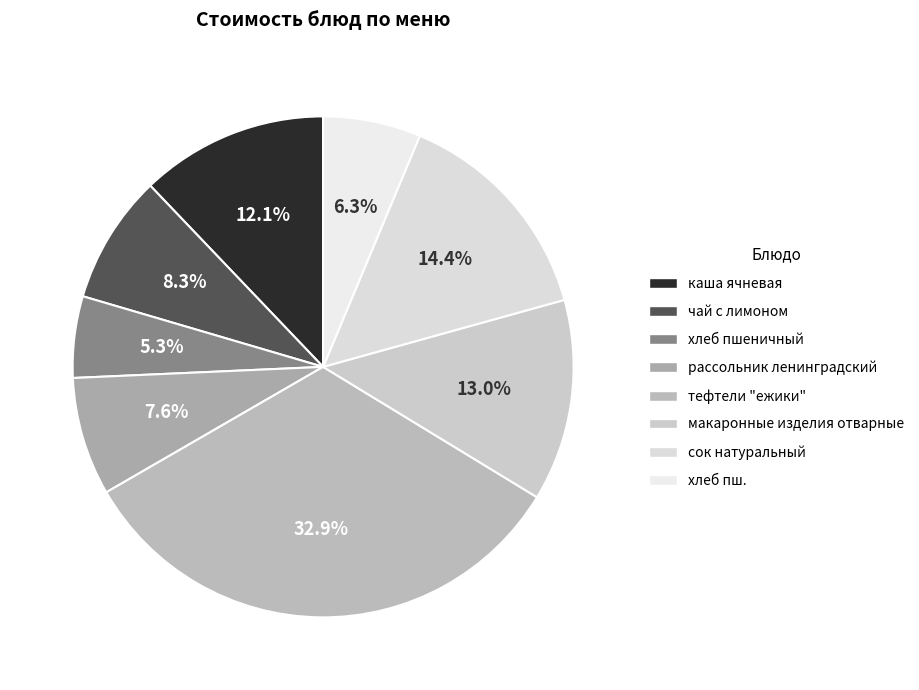

Which category has the smallest portion of the pie?

хлеб пшеничный